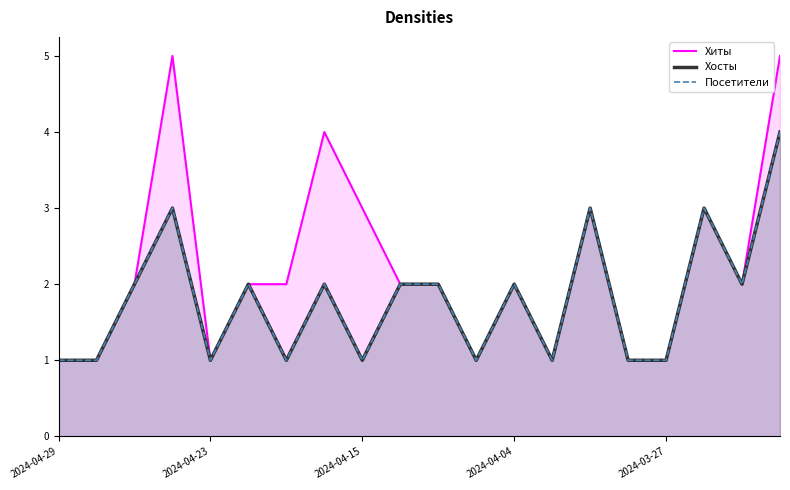

Reading left to right, transcribe all the data shown in this chart.

Хиты: 1	1	2	5	1	2	2	4	3	2	2	1	2	1	3	1	1	3	2	5
Хосты: 1	1	2	3	1	2	1	2	1	2	2	1	2	1	3	1	1	3	2	4
Посетители: 1	1	2	3	1	2	1	2	1	2	2	1	2	1	3	1	1	3	2	4